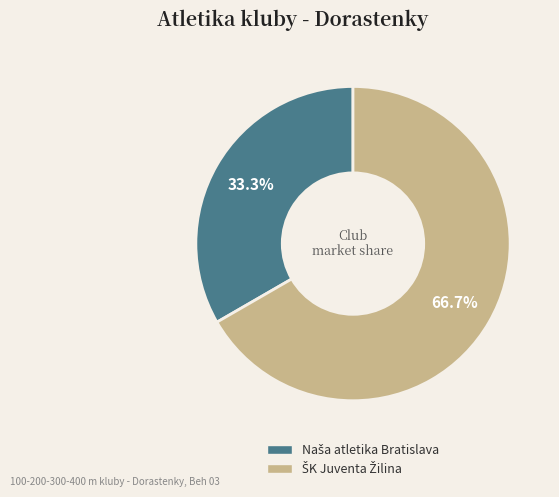

Is there a majority slice in this chart?

Yes